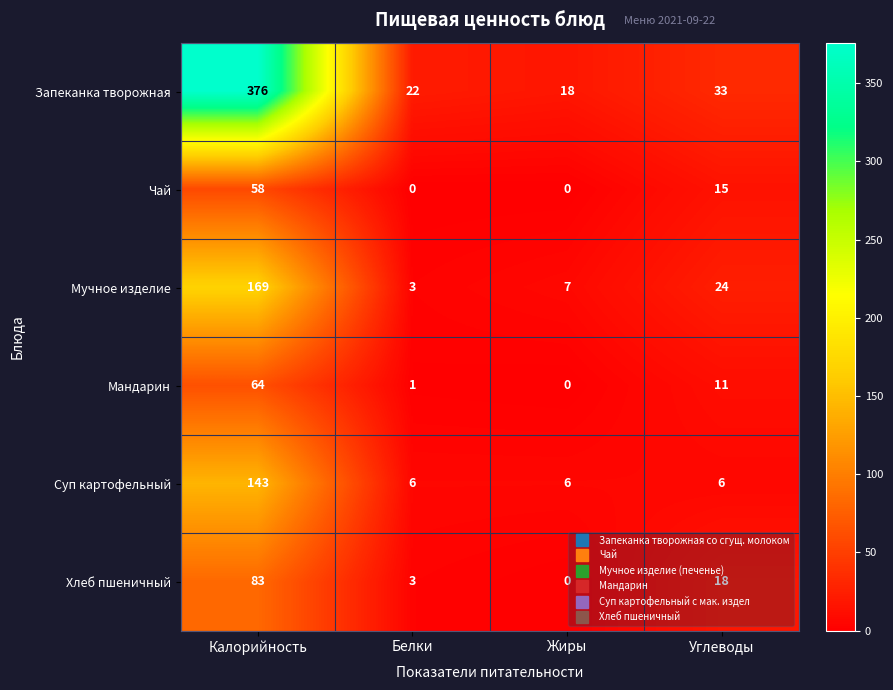

Rank the series by their maximum value, from highest to lowest.

Запеканка творожная, Мучное изделие, Суп картофельный, Хлеб пшеничный, Мандарин, Чай